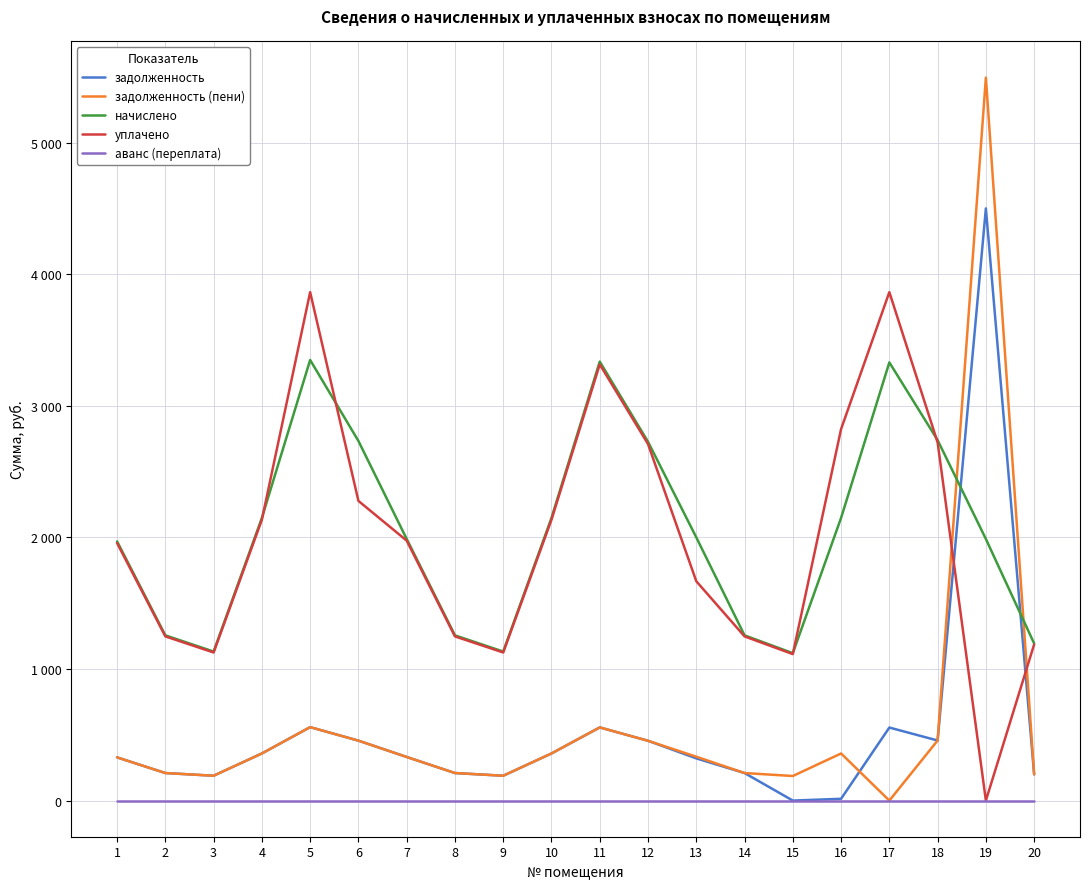

List the series in order of their peak value, highest first.

задолженность (пени), задолженность, уплачено, начислено, аванс (переплата)